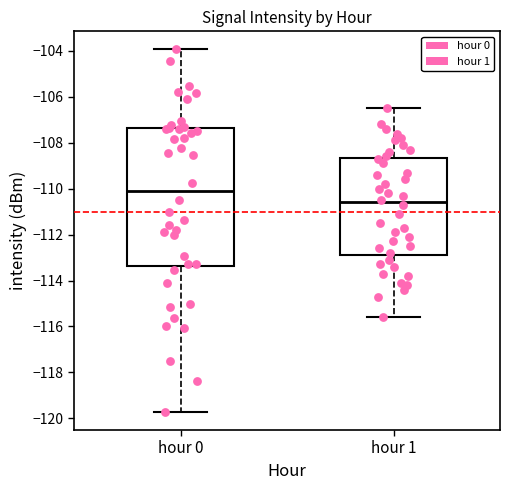

Where does the median line of the box for hour 0 sit on the y-axis? The values are not printed on the chart, so give them approximately, as read against the axis.

-110.2